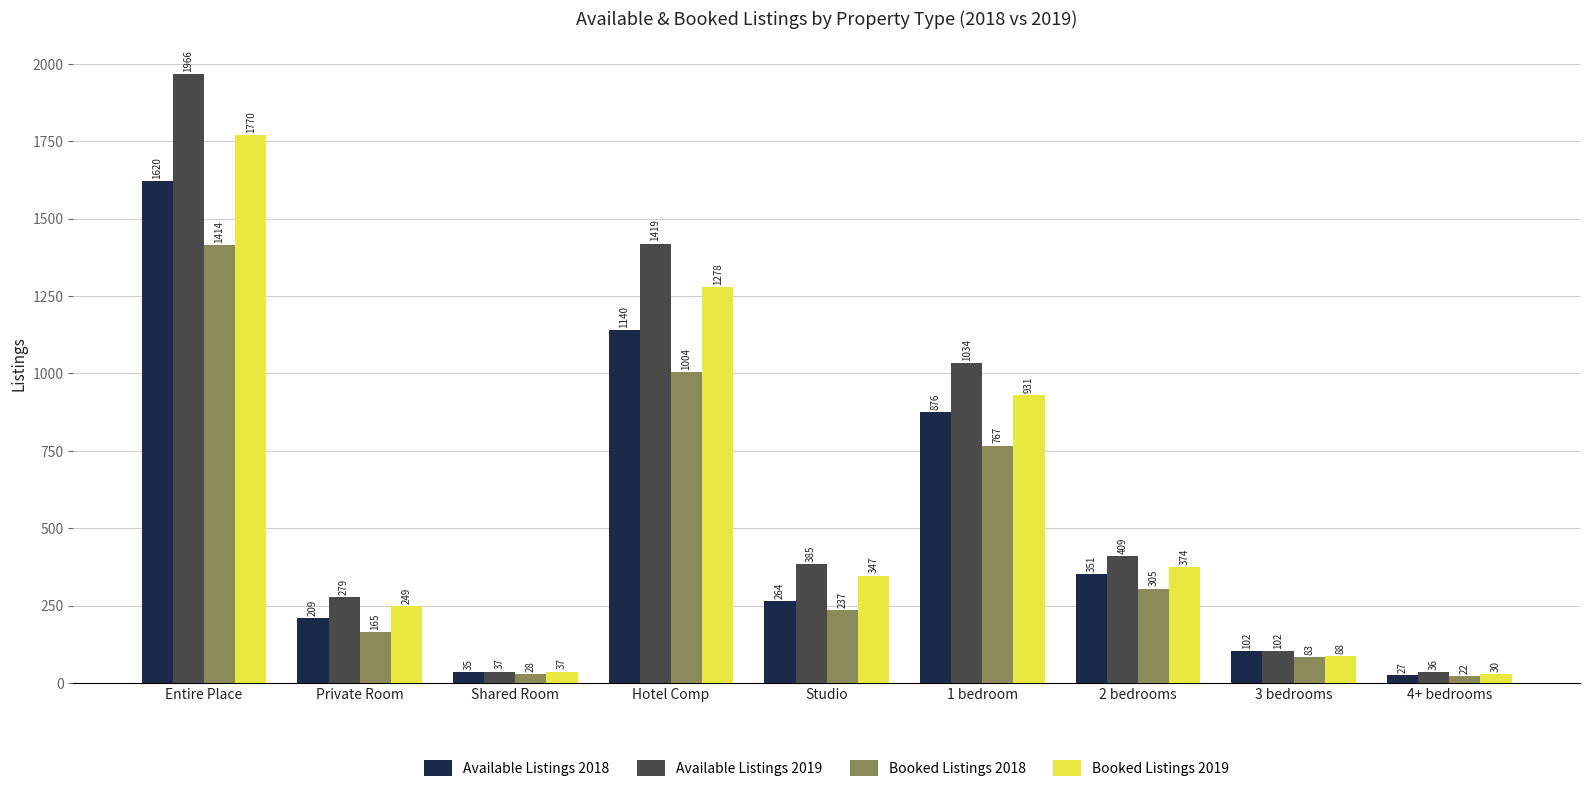

How many data points in Available Listings 2018 are less than 264?

4